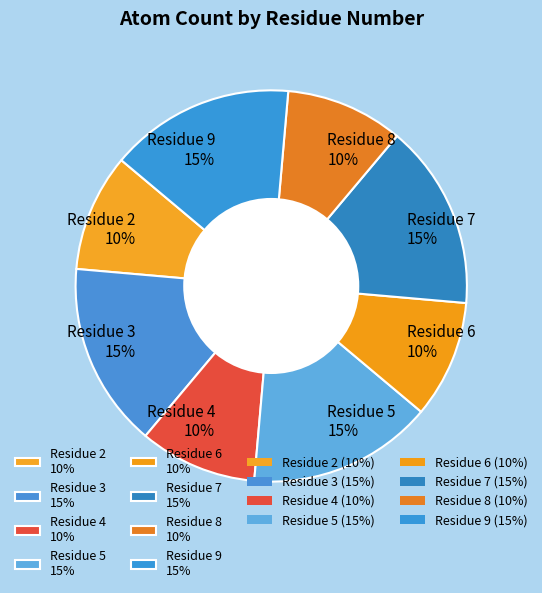

Between Residue 3 15% and Residue 8 10%, which is larger?

Residue 3 15%